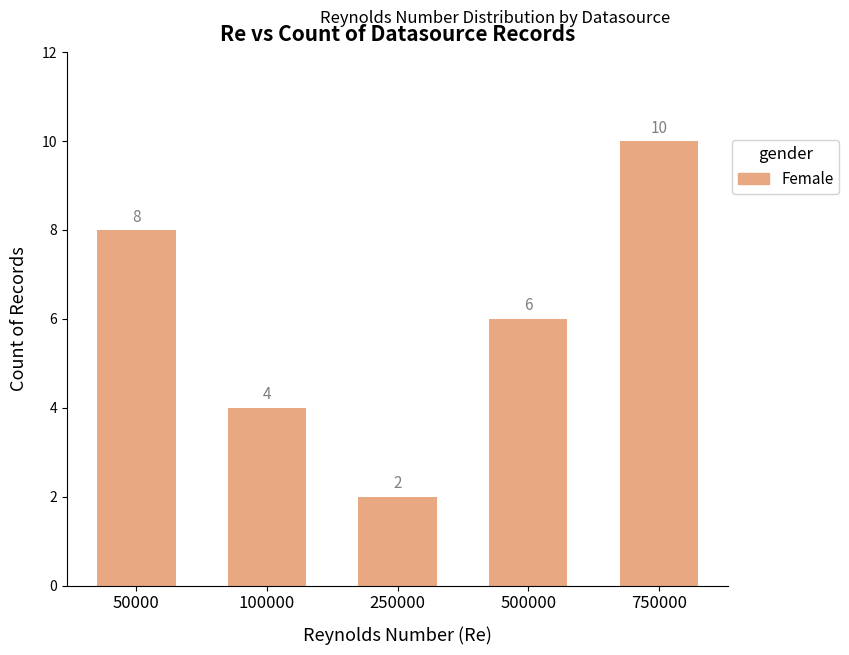

How many bars are there in total?

5